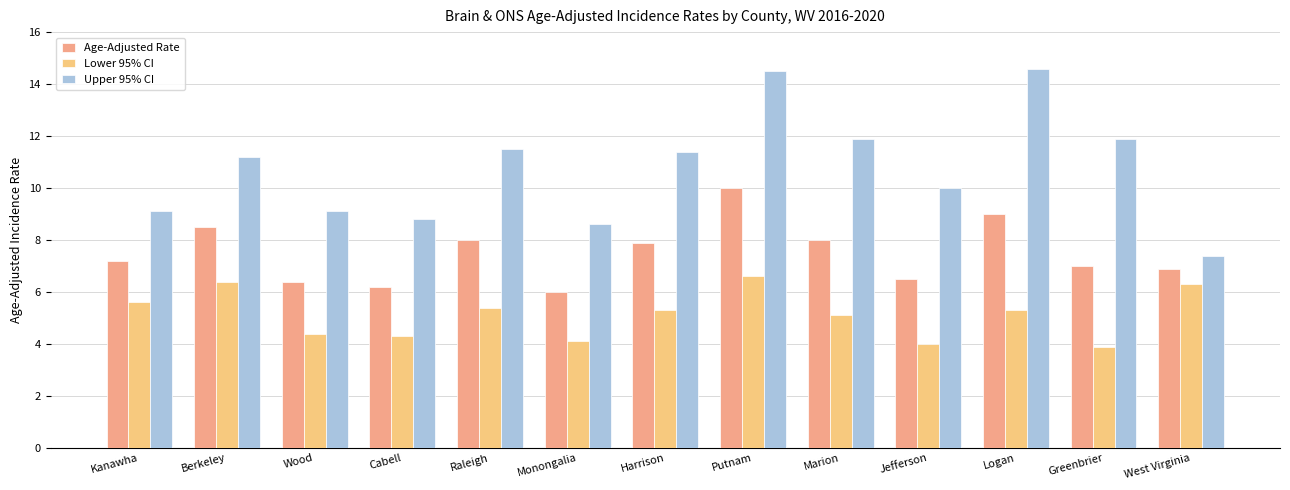

At how many categories does at least one series exceed 5?

13